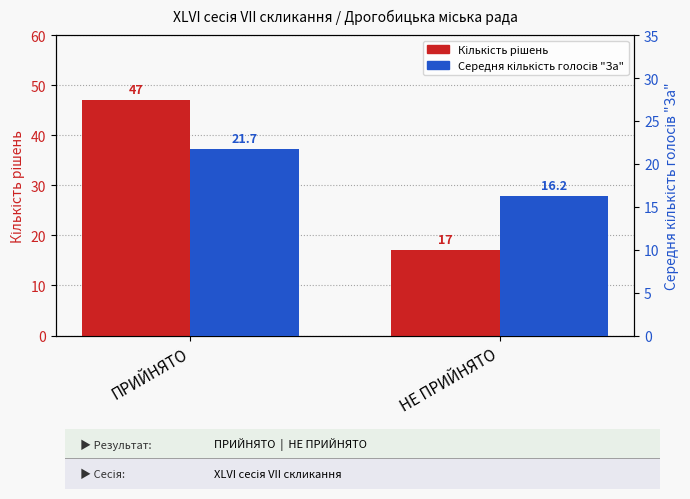

The value of Середня кількість голосів "За" at НЕ ПРИЙНЯТО is 26.6. True or false?

False